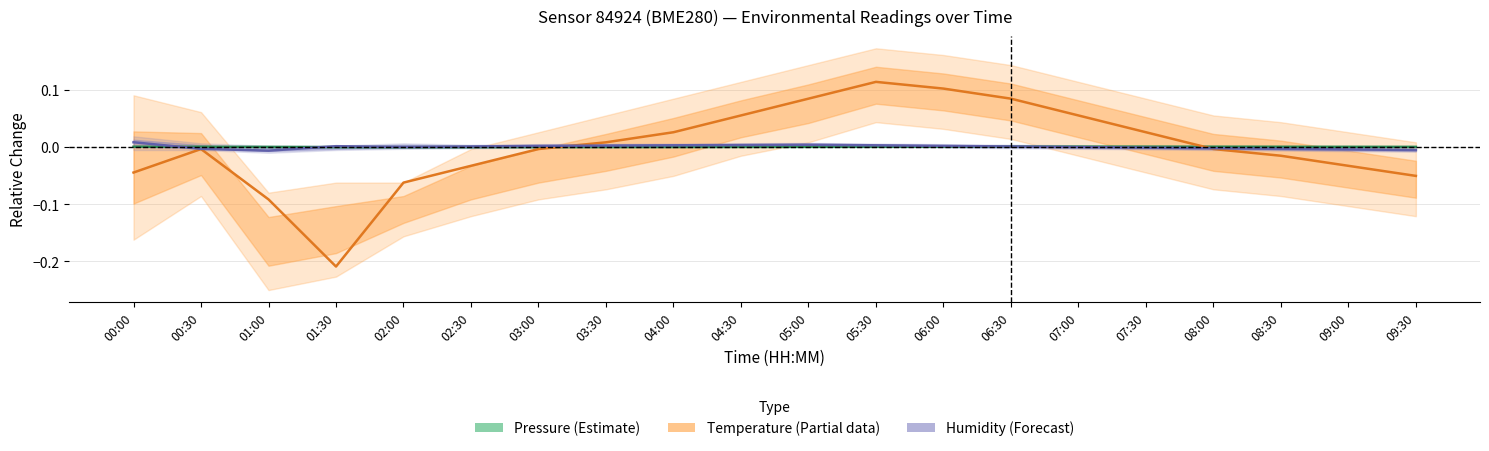

How many positive values does the Humidity (Forecast) series have?

11